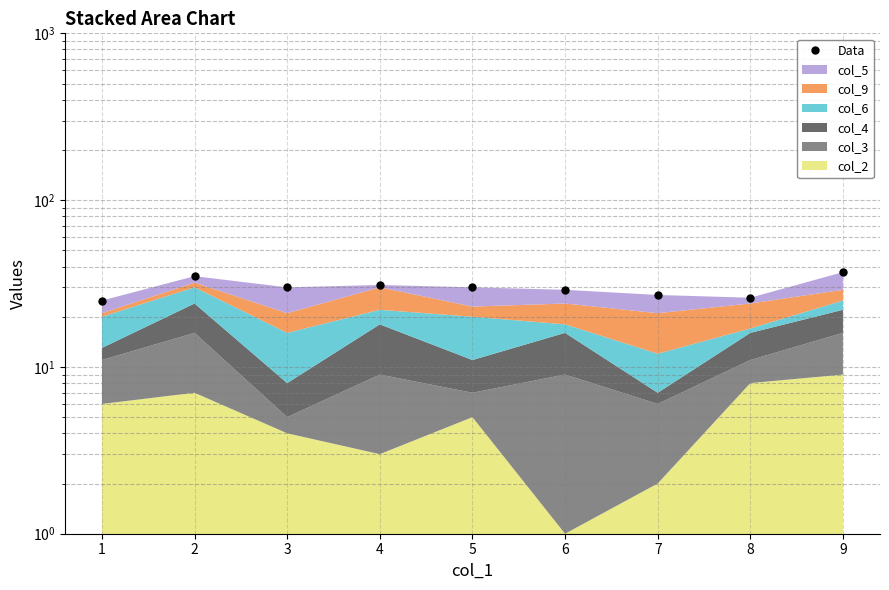

What is the average value?

30